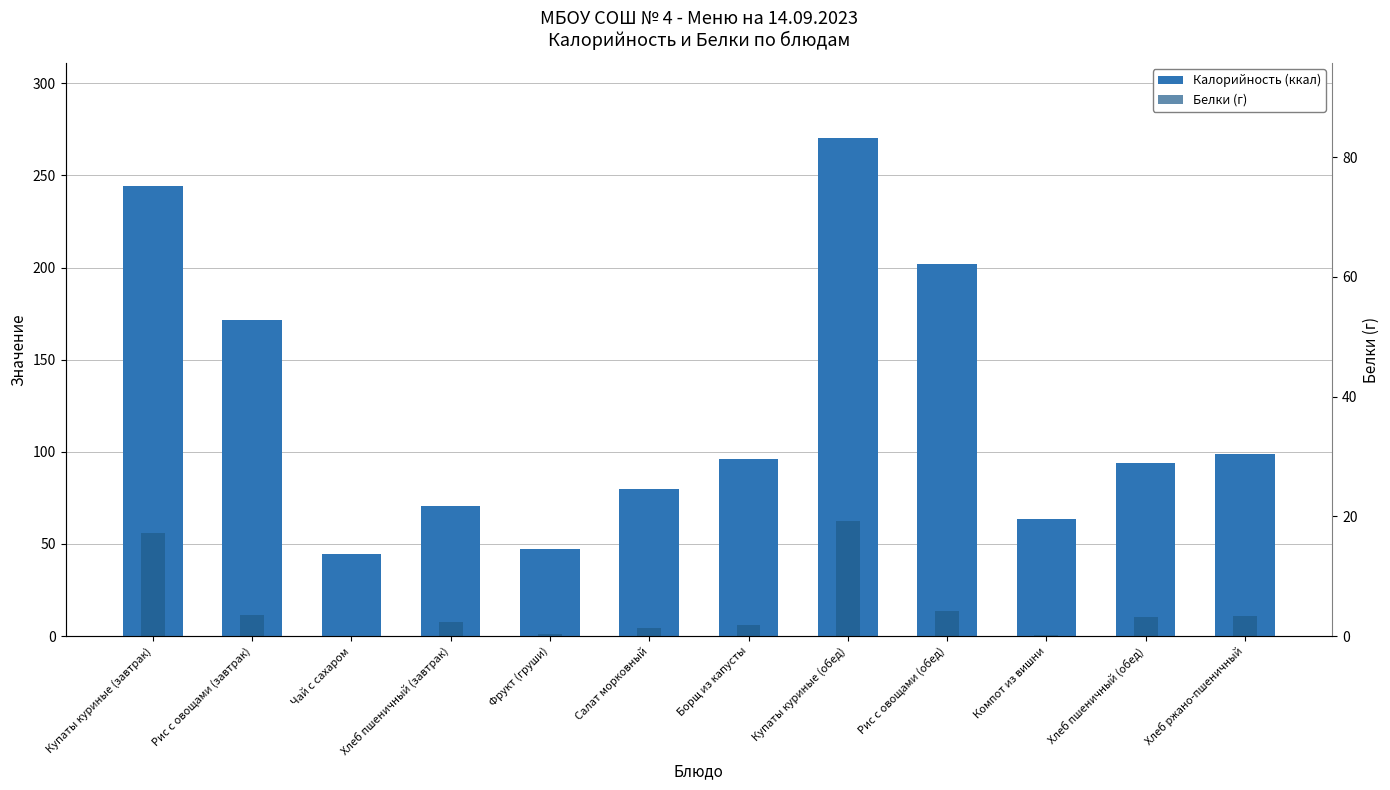

Reading right to left, transcribe all the data shown in this chart.

Калорийность (ккал): 99.0	94.0	63.6	202.1	270.5	95.9	80.0	47.0	70.5	44.3	171.6	244.5
Белки (г): 3.3	3.2	0.2	4.2	19.1	1.9	1.3	0.4	2.4	0.0	3.5	17.3